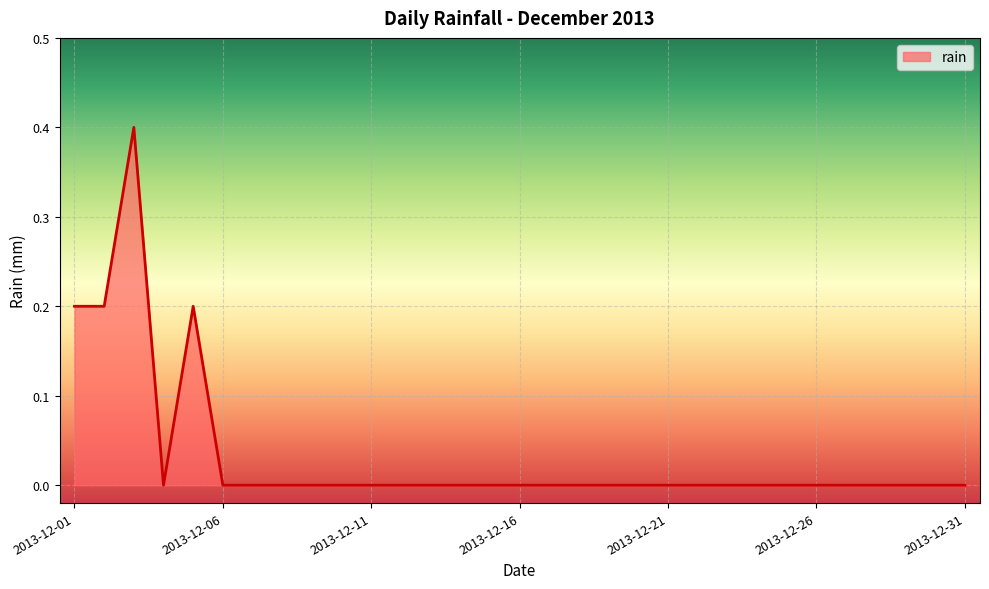

What is the greatest value displayed?

0.4